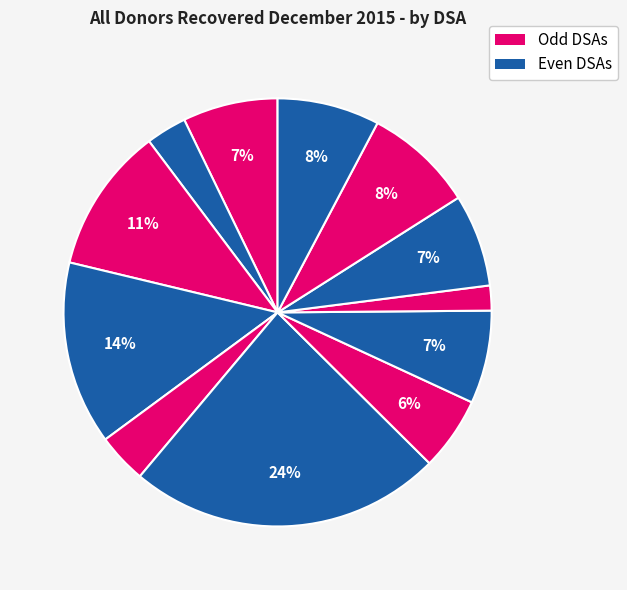

How many slices are in this pie chart?

12